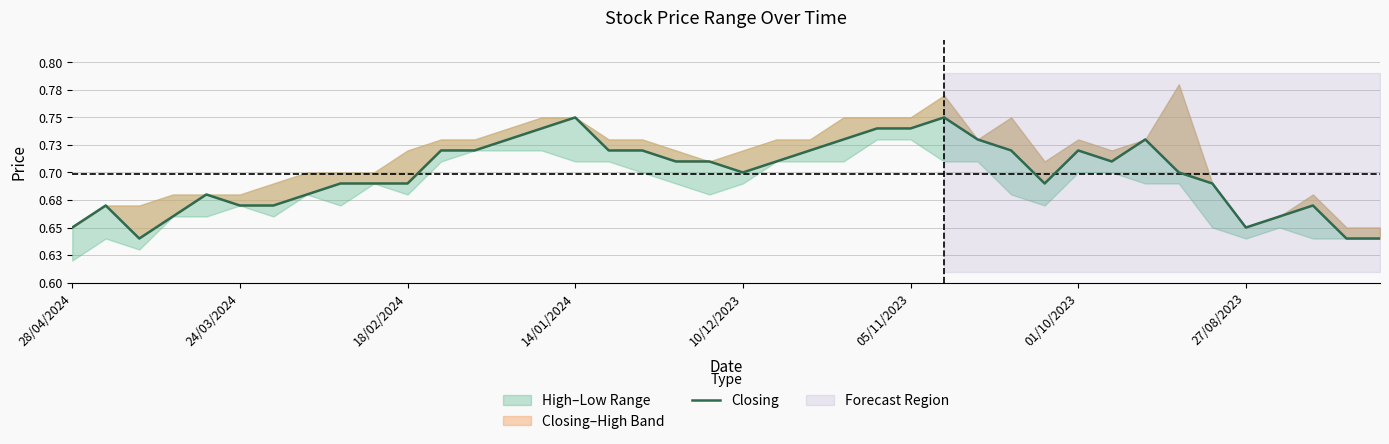

Reading left to right, what are all the values shown in this chart?

0.7	0.7	0.6	0.7	0.7	0.7	0.7	0.7	0.7	0.7	0.7	0.7	0.7	0.7	0.7	0.8	0.7	0.7	0.7	0.7	0.7	0.7	0.7	0.7	0.7	0.7	0.8	0.7	0.7	0.7	0.7	0.7	0.7	0.7	0.7	0.7	0.7	0.7	0.6	0.6